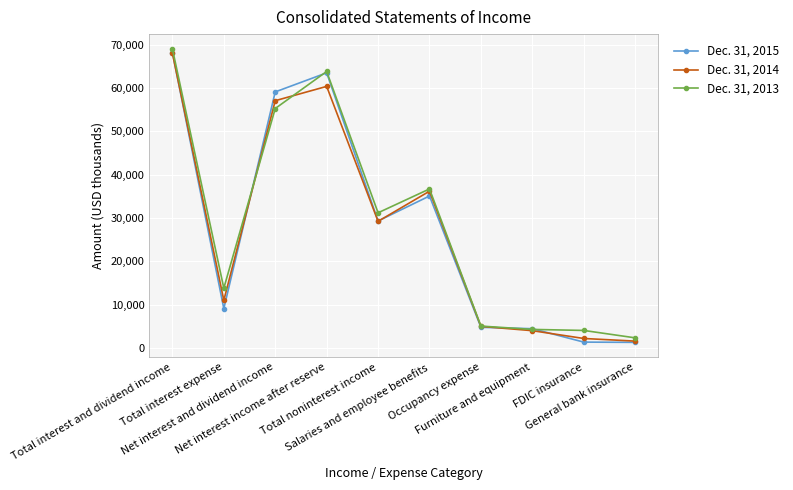

Between Total noninterest income and Furniture and equipment, which series saw the biggest shift?

Dec. 31, 2013